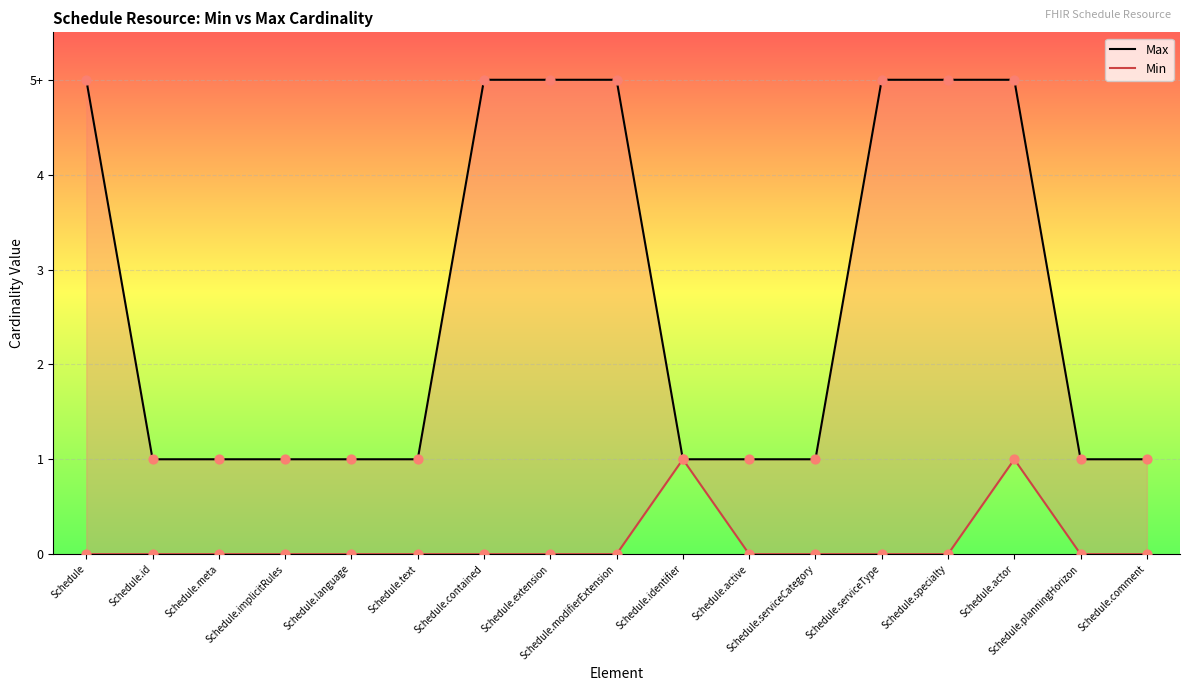

Which series has the largest total across all categories?

Max